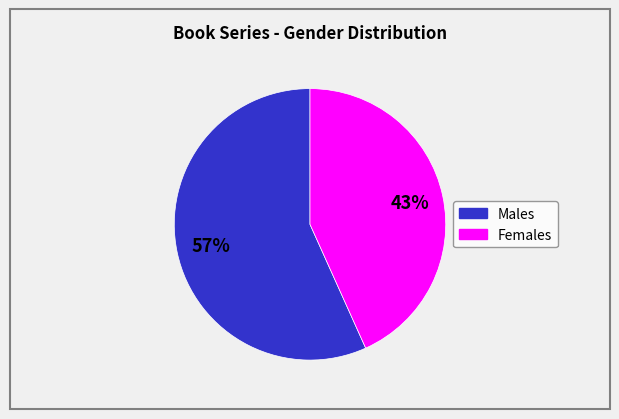

True or false: Females accounts for 43% of the total.

True